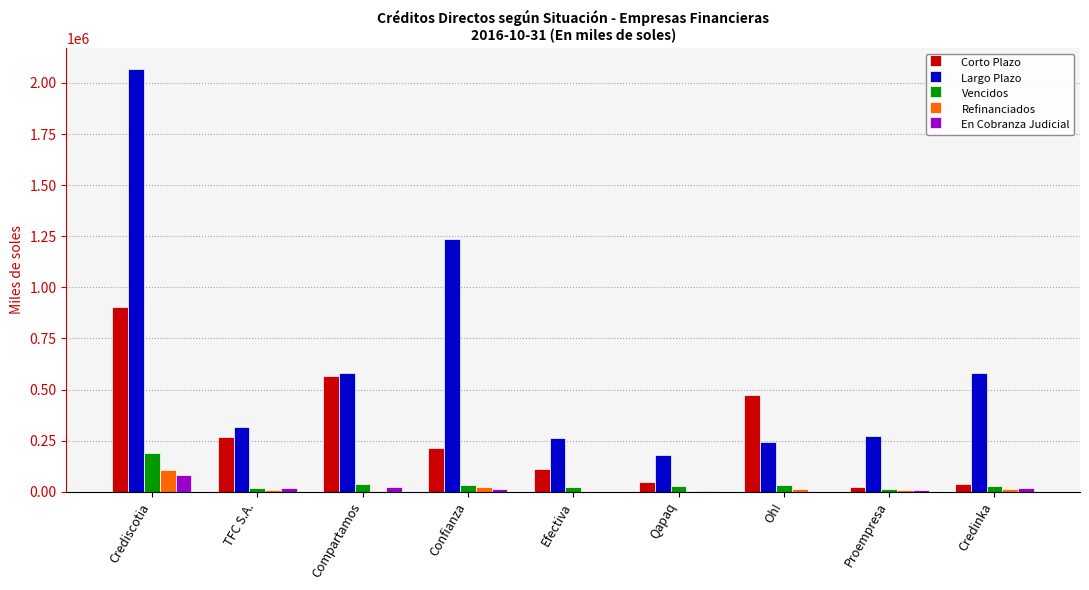

What value does the Refinanciados series have at Compartamos?

4805.6